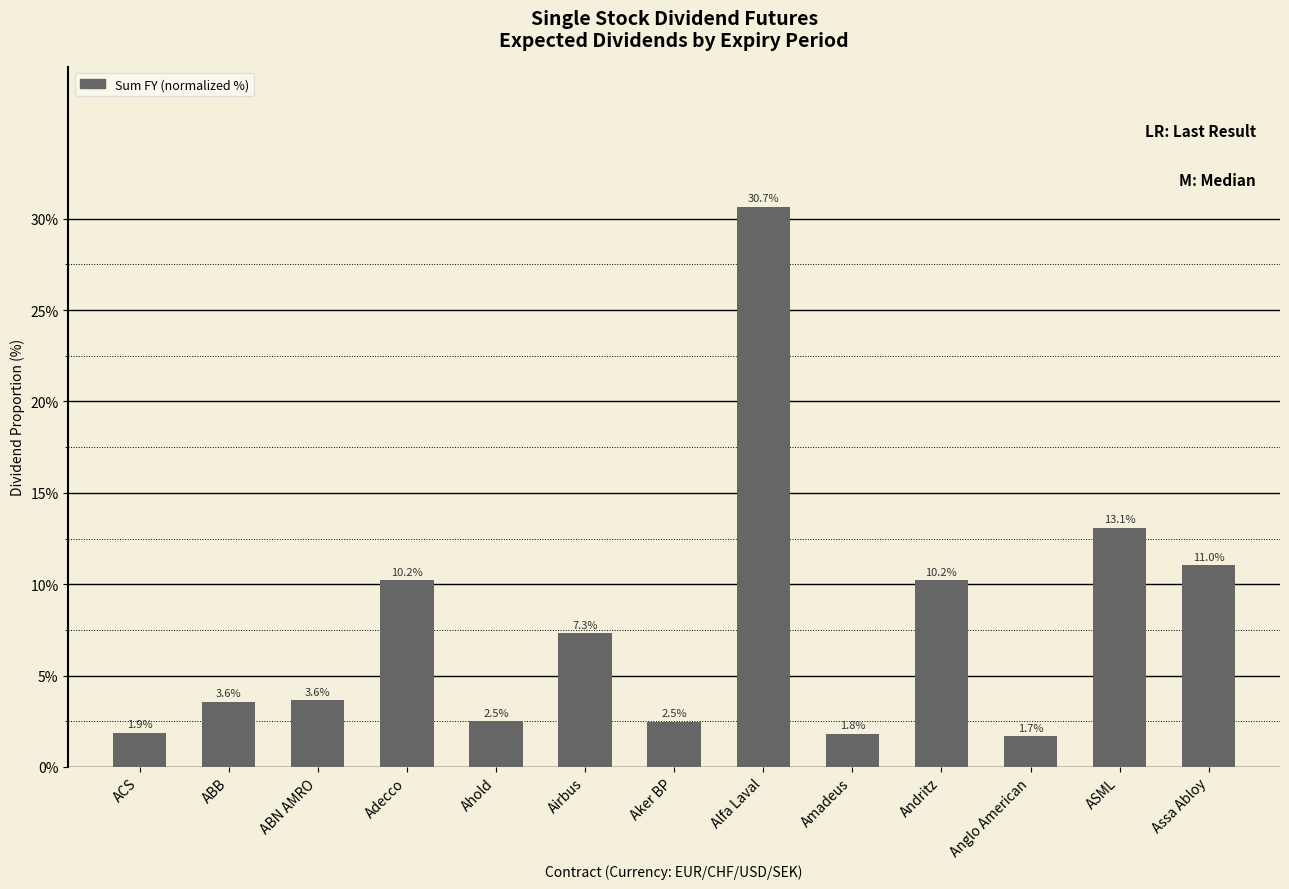

Approximately how many times larger is the value at Adecco compared to Ahold?

4.1